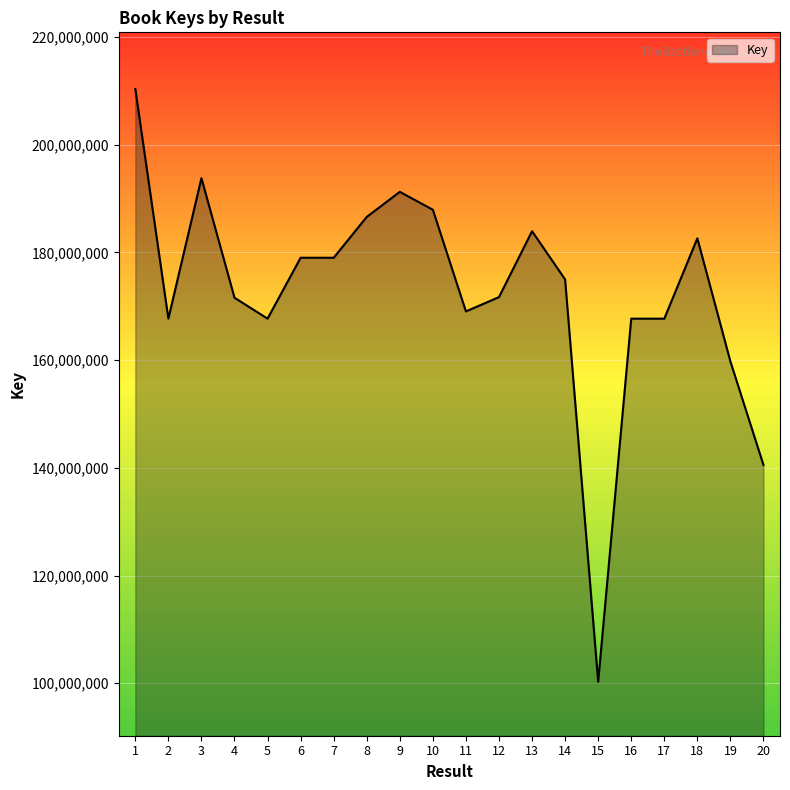

The value at 20 is 140532119. True or false?

True